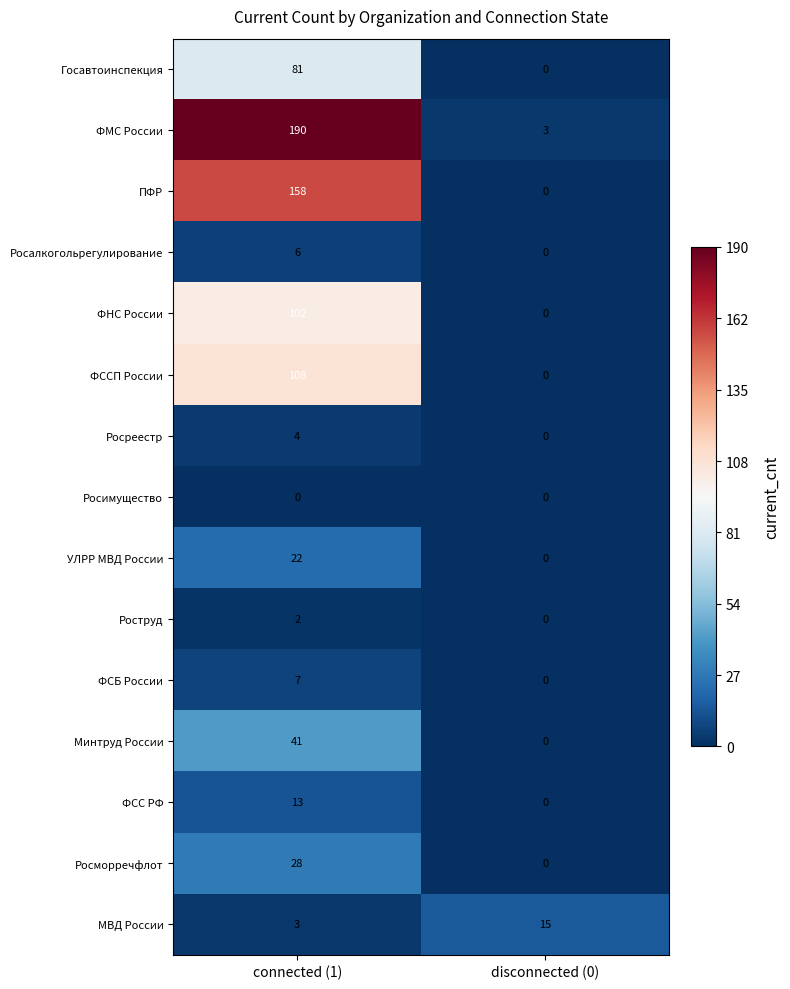

Between connected (1) and disconnected (0), which series saw the biggest shift?

ФМС России